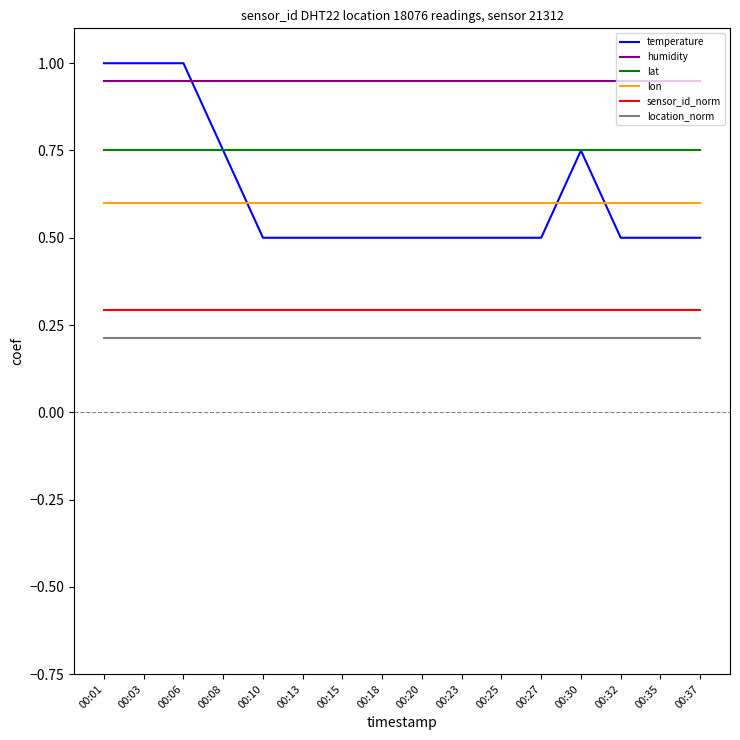

How many series are shown in this chart?

6